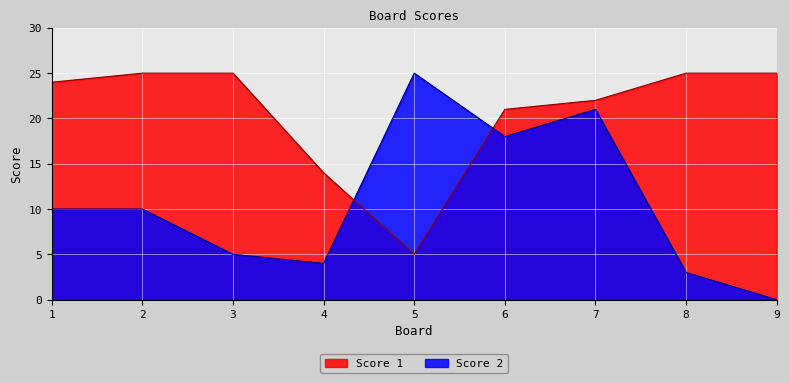

The value of Score 1 at 2 is 25. True or false?

True